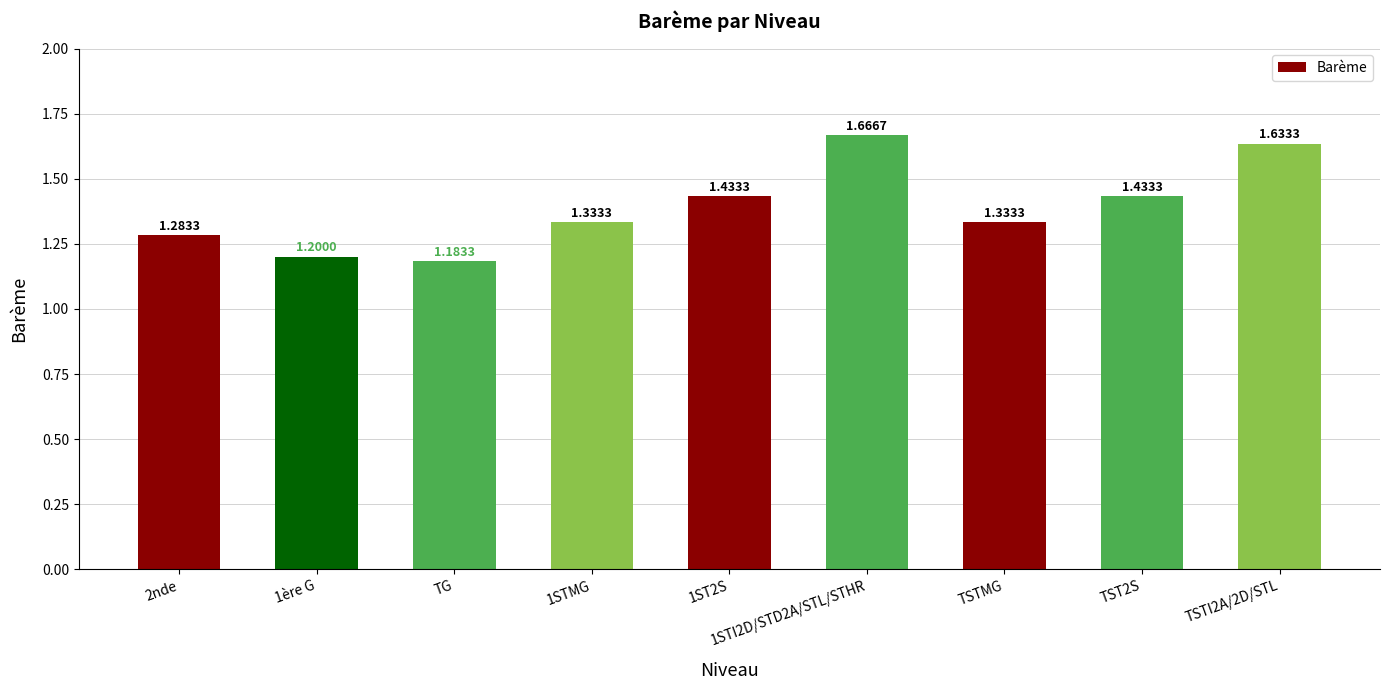

What is the change in value from TSTMG to TST2S?

+0.1